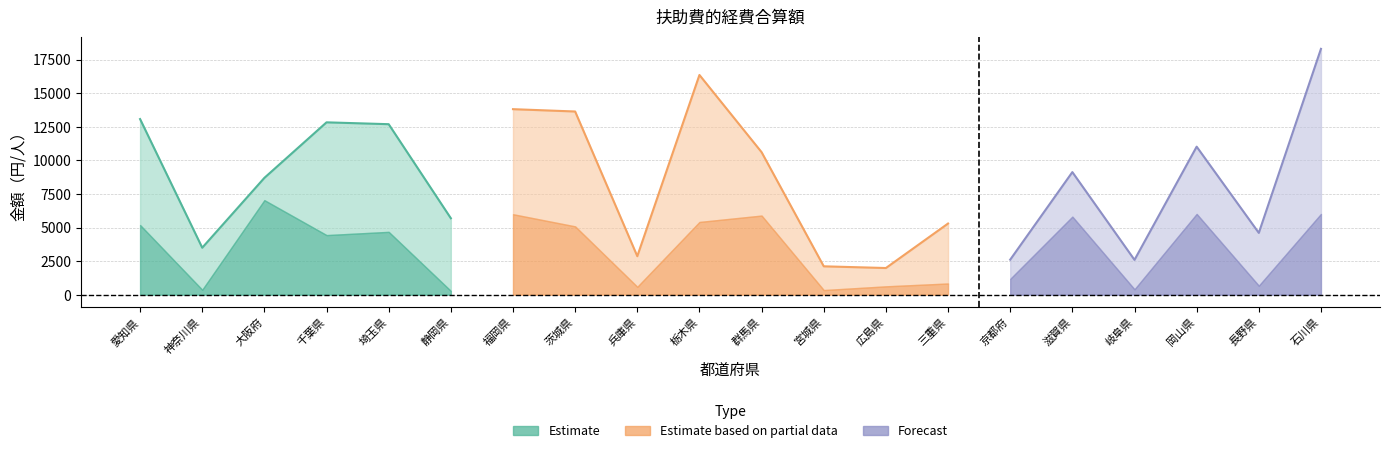

What is the label of the 20th point from the right?

愛知県